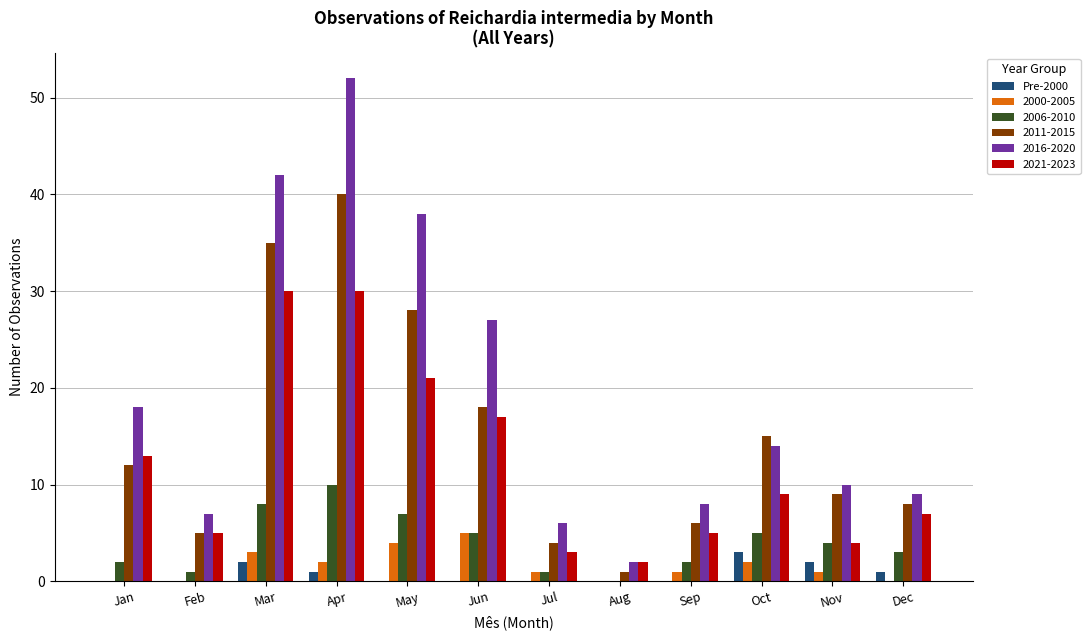

True or false: 2021-2023 has a value of 7 at Dec.

True